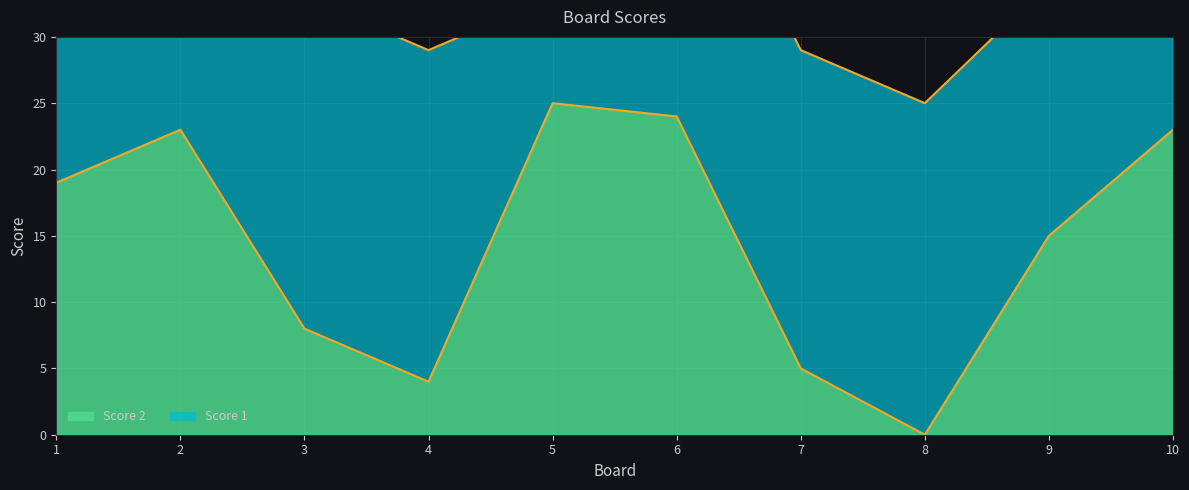

Which label corresponds to the largest value in the chart?

5